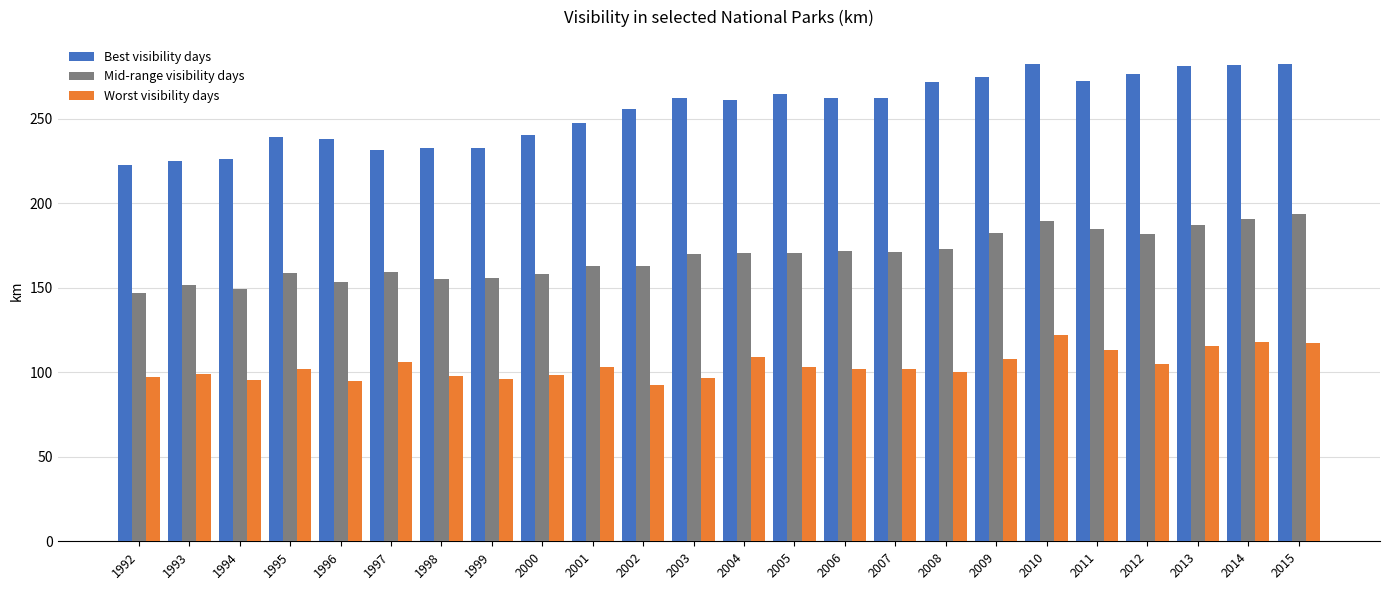

True or false: Worst visibility days has a value of 103.2 at 2001.

True